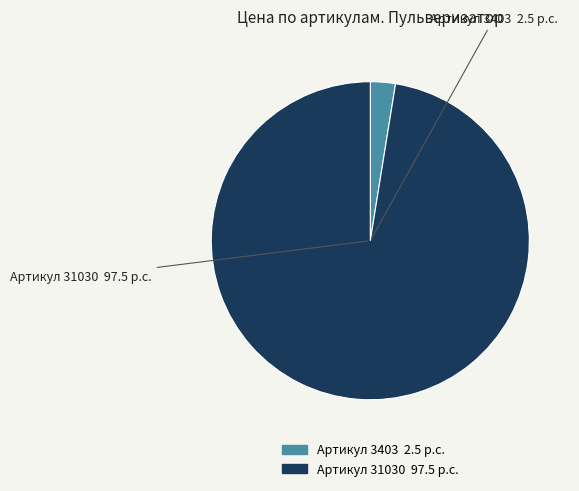

Is the sum of Артикул 31030 and Артикул 3403 greater than half?

Yes